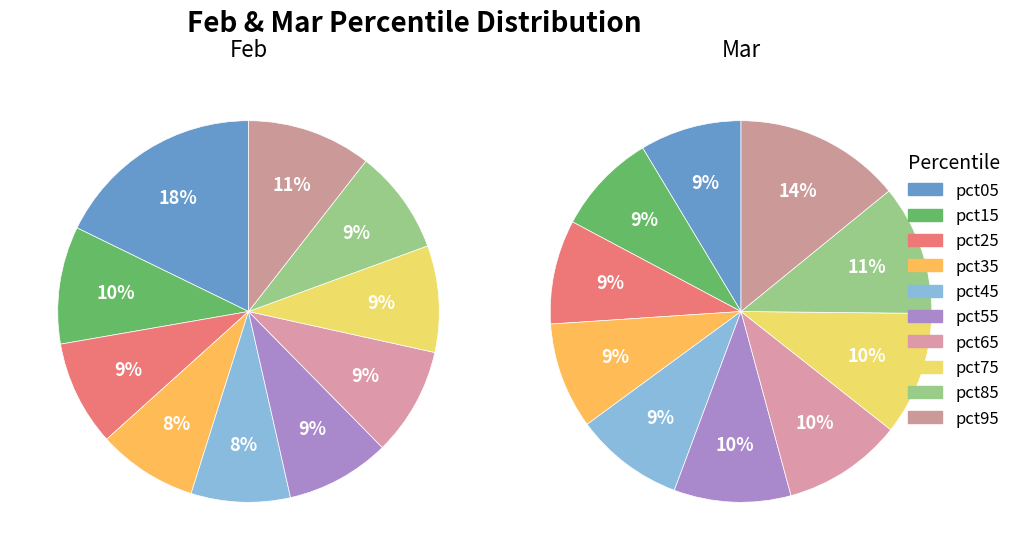

To the nearest percent, what portion does 7 represent?

10%